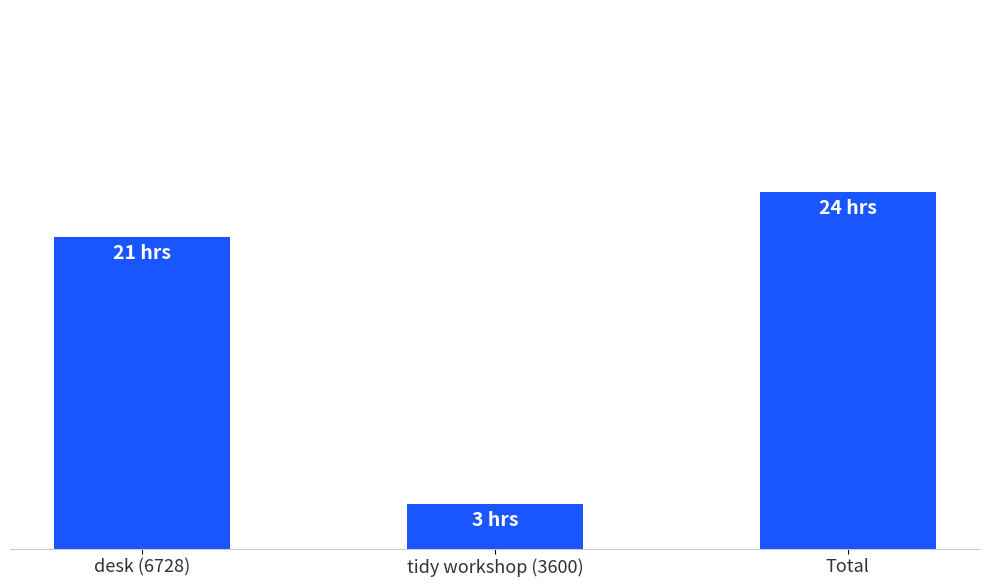

What is the average value?

16